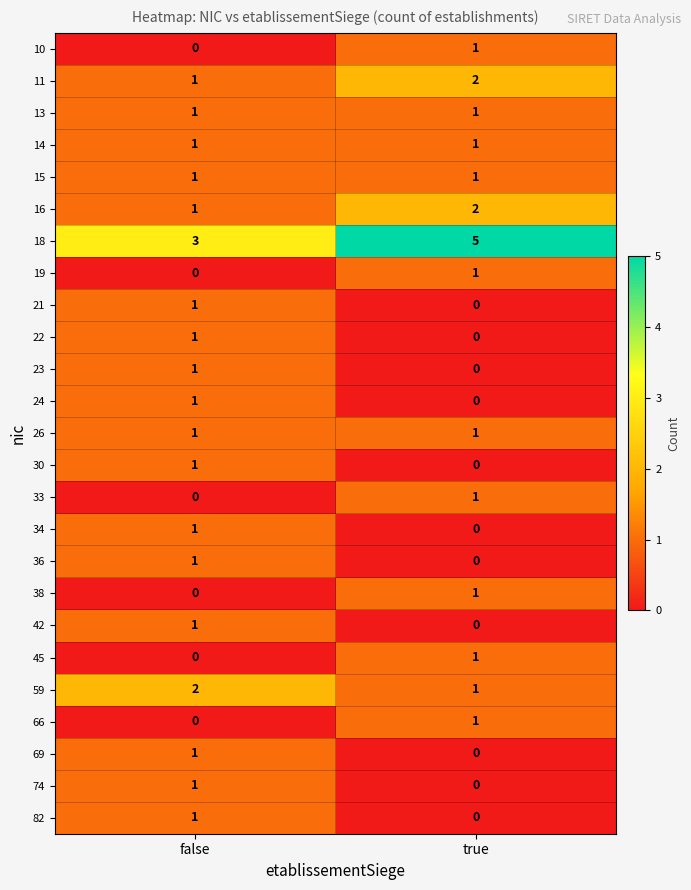

Which series changed the most between false and true?

18